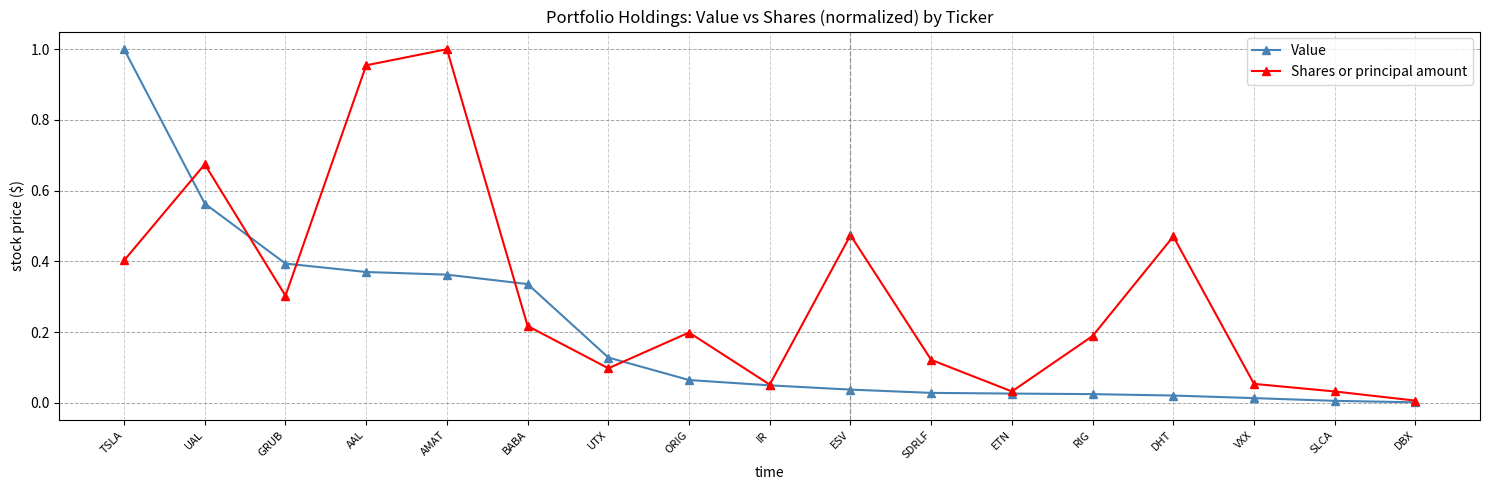

At which label does Shares or principal amount reach its peak?

AMAT